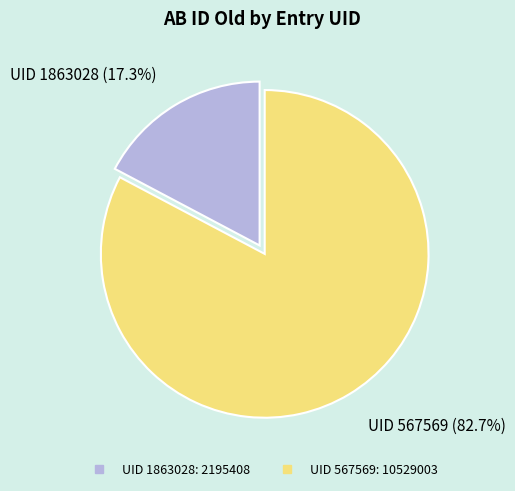

How many segments does this pie chart have?

2